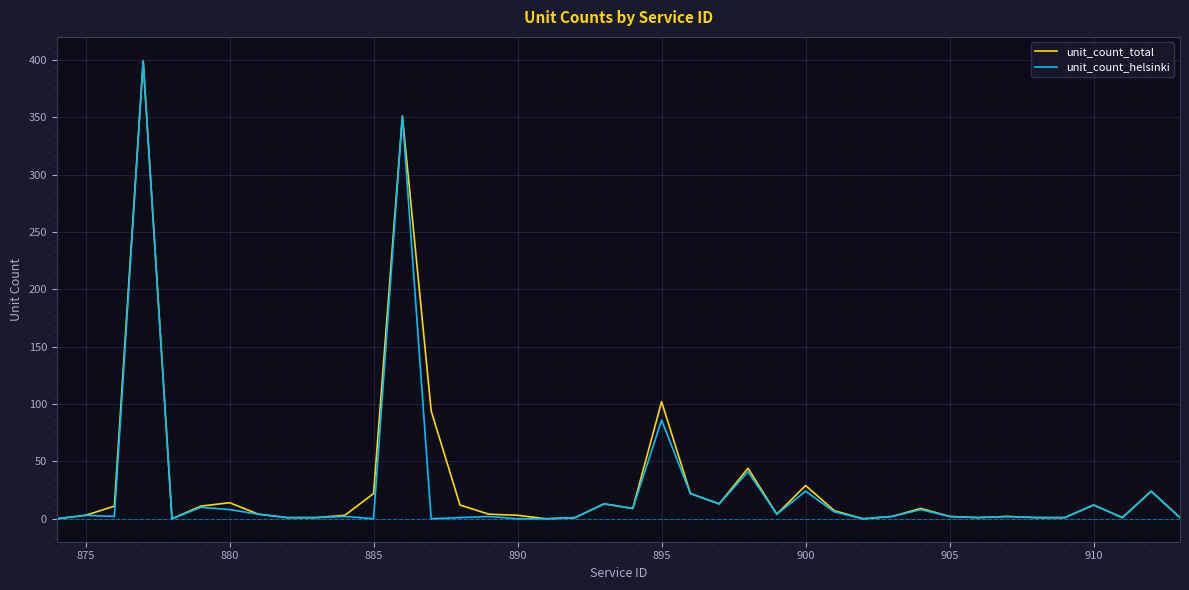

How many positive values does the unit_count_total series have?

36